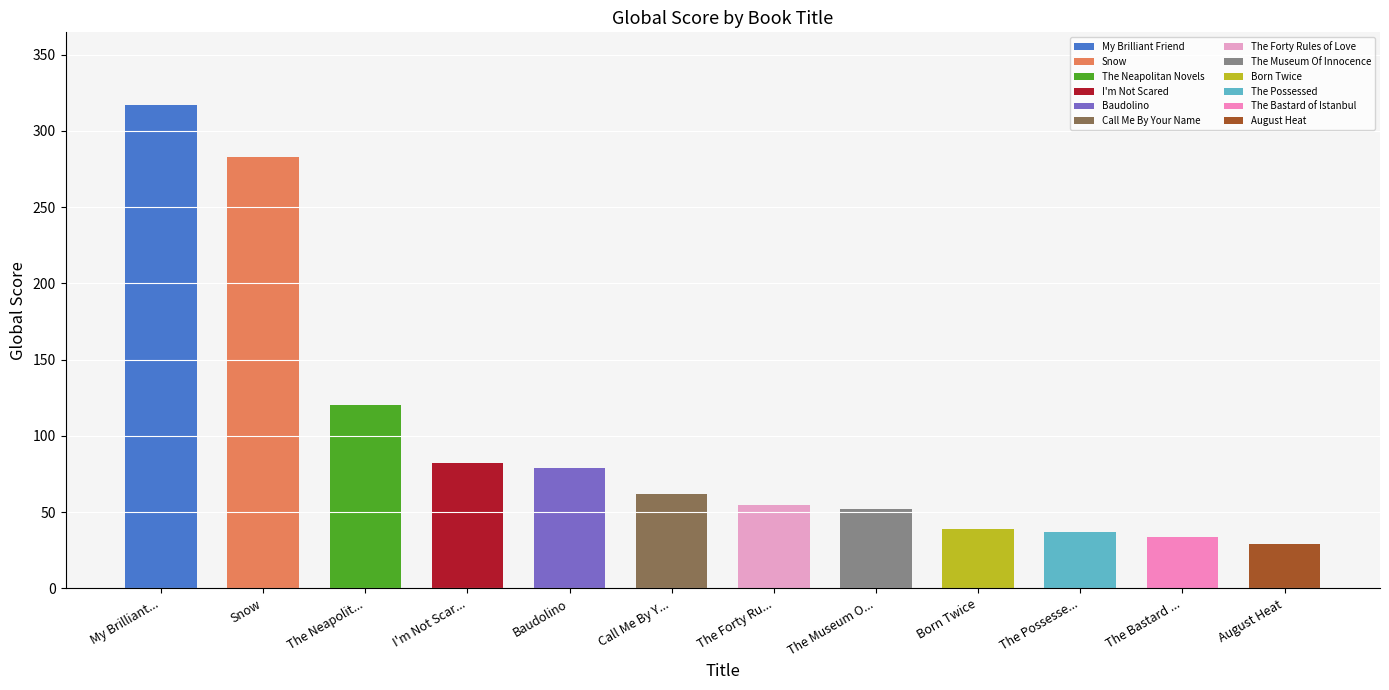

At which label does the data first exceed 62?

My Brilliant Friend